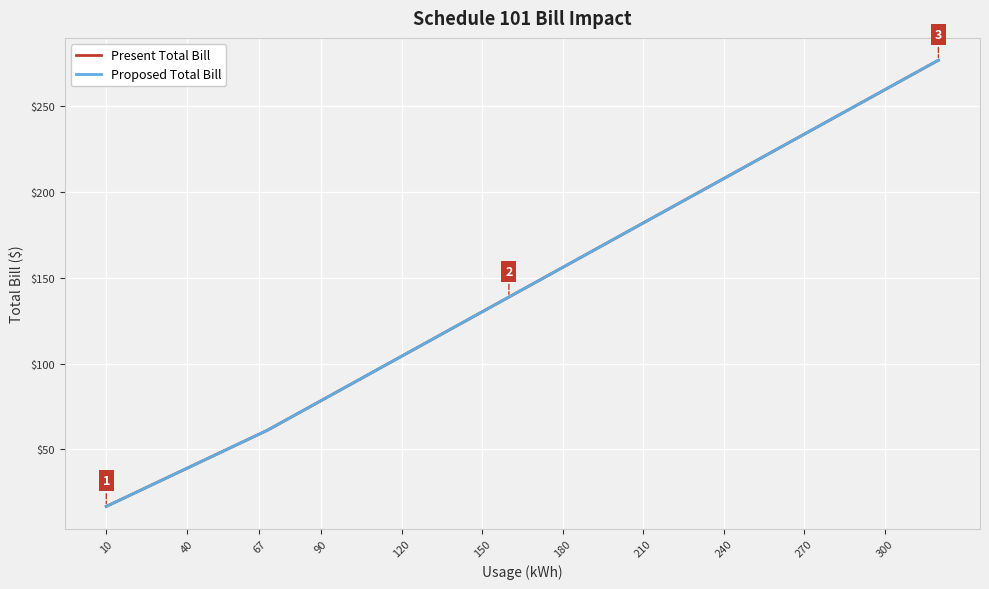

Reading left to right, extract all data points from this chart.

Present Total Bill: 16.9	24.3	31.6	39.0	46.4	53.8	59.0	61.2	69.8	78.4	87.0	95.6	104.2	112.9	121.5	130.1	138.7	147.3	155.9	164.5	173.1	181.7	190.4	199.0	207.6	216.2	224.8	233.4	242.0	250.6	259.3	267.9	276.5
Proposed Total Bill: 16.9	24.3	31.6	39.0	46.4	53.8	59.0	61.2	69.8	78.4	87.0	95.6	104.2	112.9	121.5	130.1	138.7	147.3	155.9	164.5	173.1	181.7	190.4	199.0	207.6	216.2	224.8	233.4	242.0	250.6	259.3	267.9	276.5